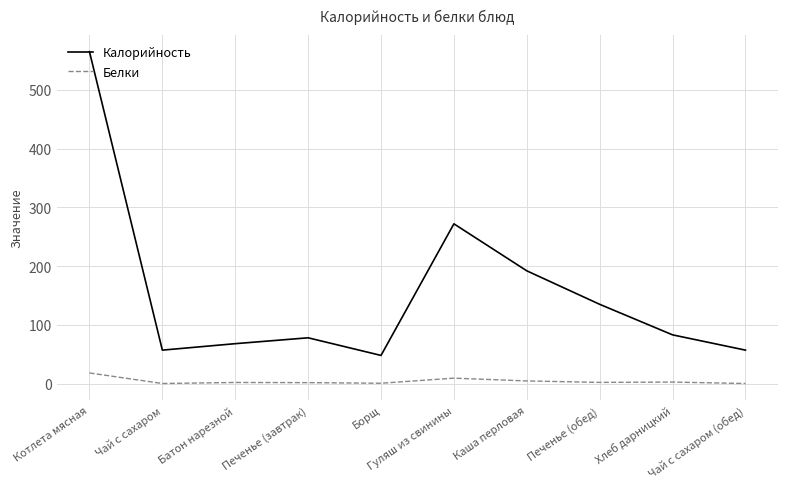

What is the spread (max minus min) of values at Печенье (обед)?

132.9